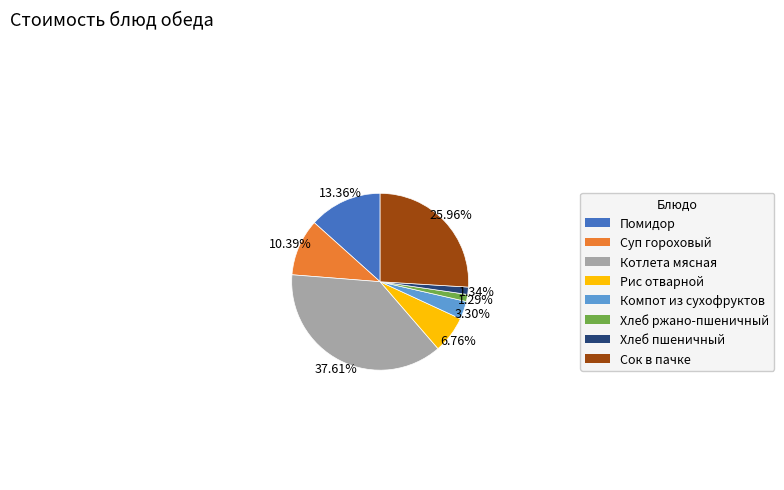

To the nearest percent, what is the difference between the largest and smallest slice percentages?

36%